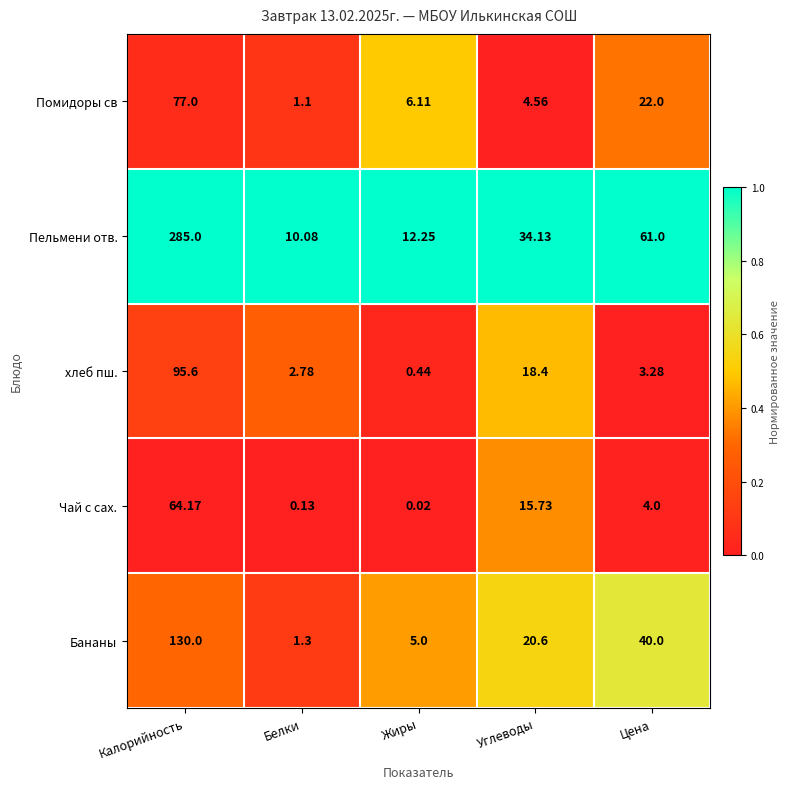

At Цена, list the series in order from largest to smallest.

Пельмени отв., Бананы, Помидоры св, Чай с сах., хлеб пш.